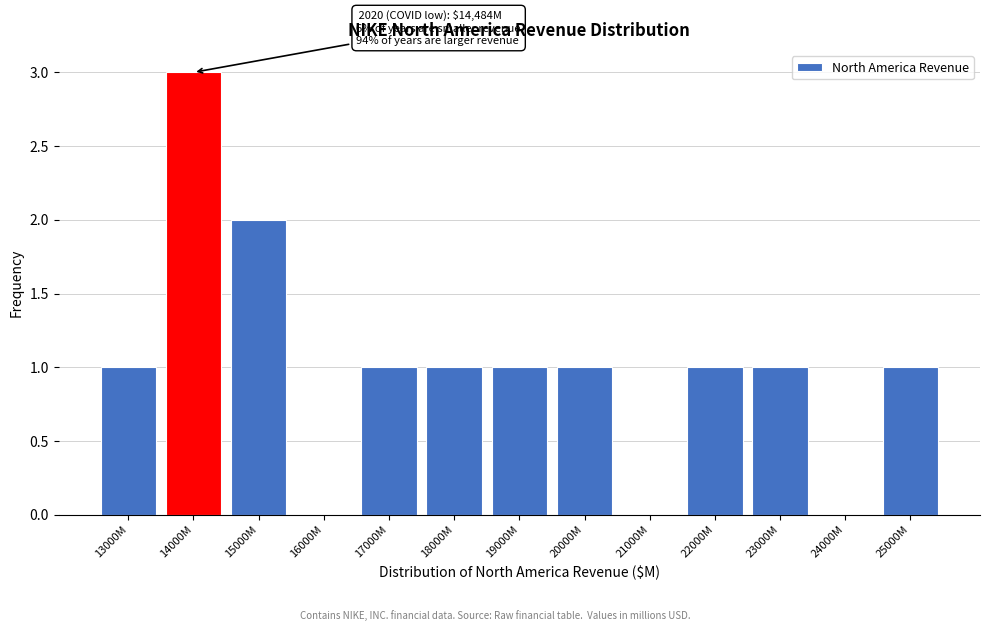

Reading right to left, what are all the values shown in this chart?

25000M=1	24000M=0	23000M=1	22000M=1	21000M=0	20000M=1	19000M=1	18000M=1	17000M=1	16000M=0	15000M=2	14000M=3	13000M=1